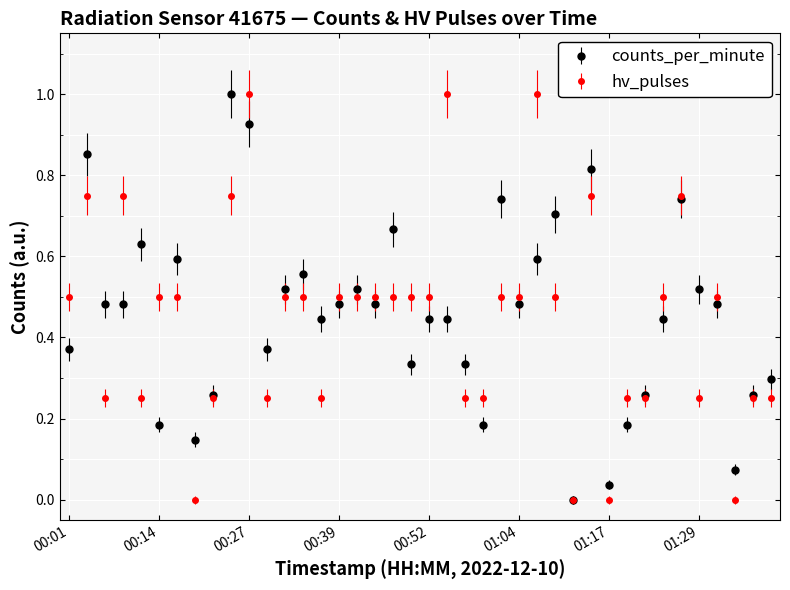

What is the greatest value displayed?

1.0